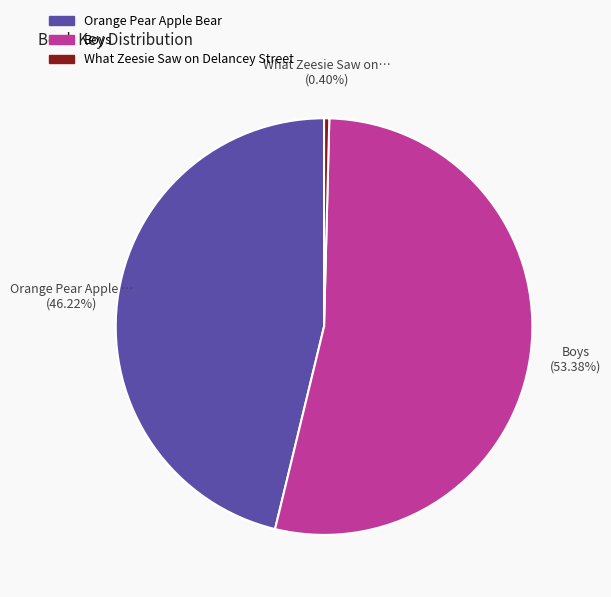

Is there any slice that represents more than half of the pie?

Yes